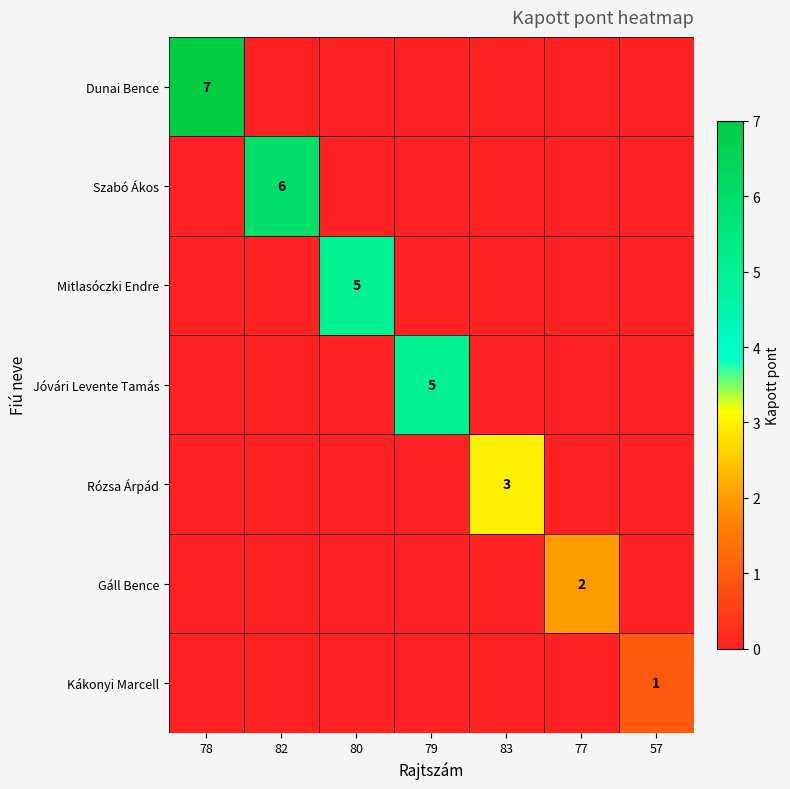

The value of Gáll Bence at 77 is 2. True or false?

True